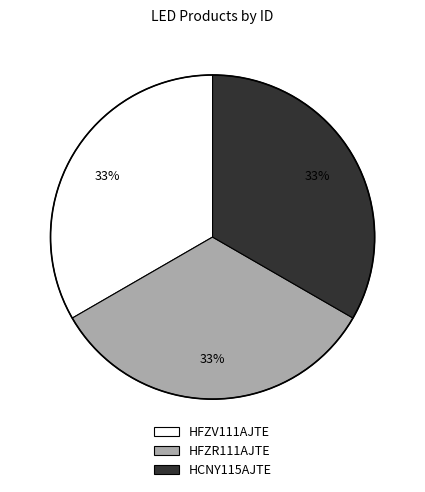

To the nearest percent, what portion does HCNY115AJTE represent?

33%